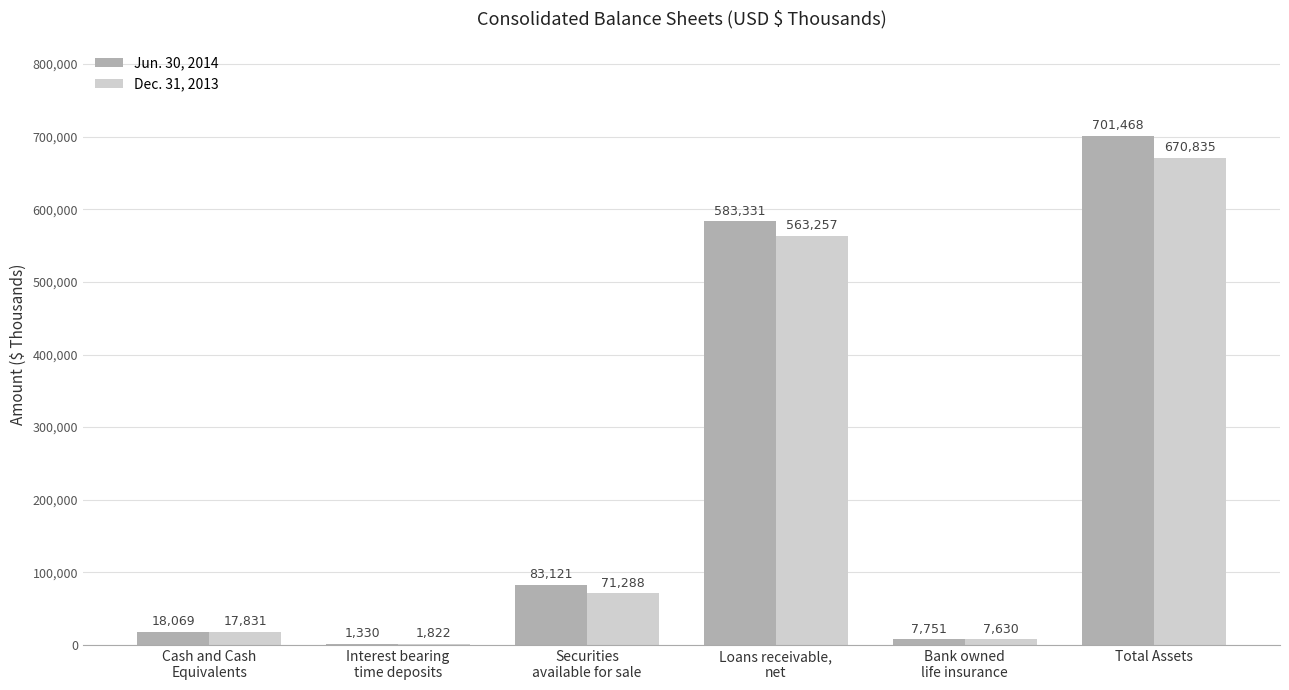

What is the difference between the Jun. 30, 2014 values at Bank owned
life insurance and Cash and Cash
Equivalents?

10318